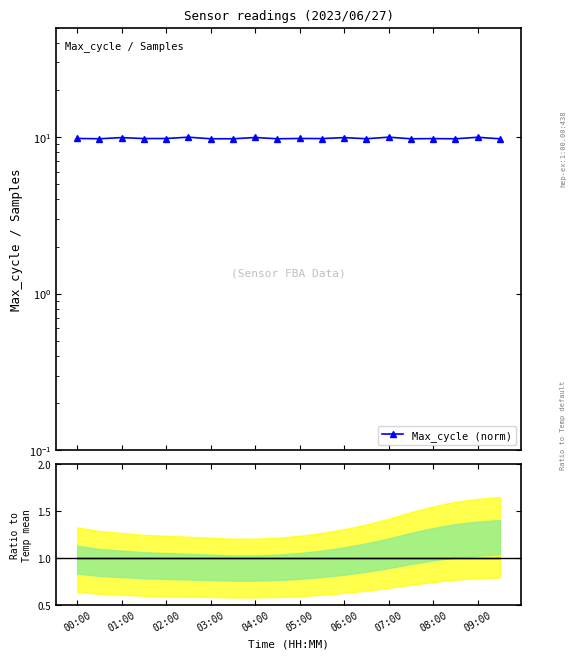

The Ratio=1 series shows 1.7 at 07:00. True or false?

False